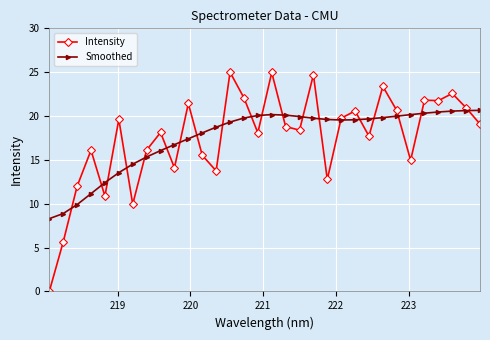

What is the lowest value of the Smoothed series?

8.3